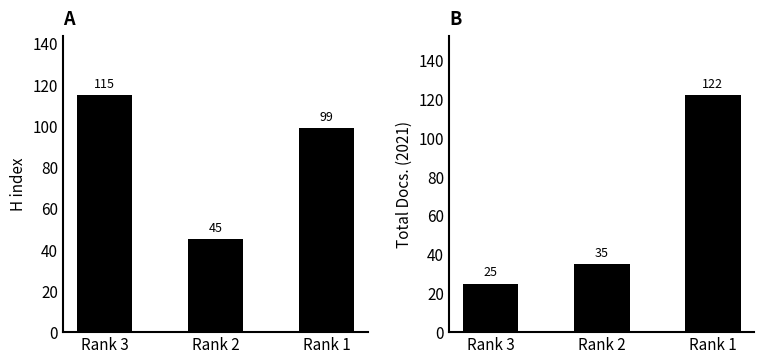

What is the total value across all series at Rank 1?

221